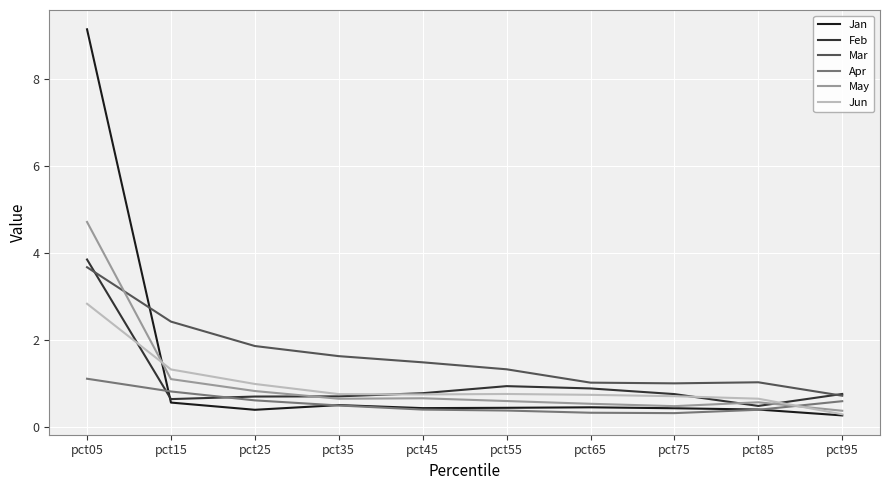

Which category has the highest value across all series?

pct05